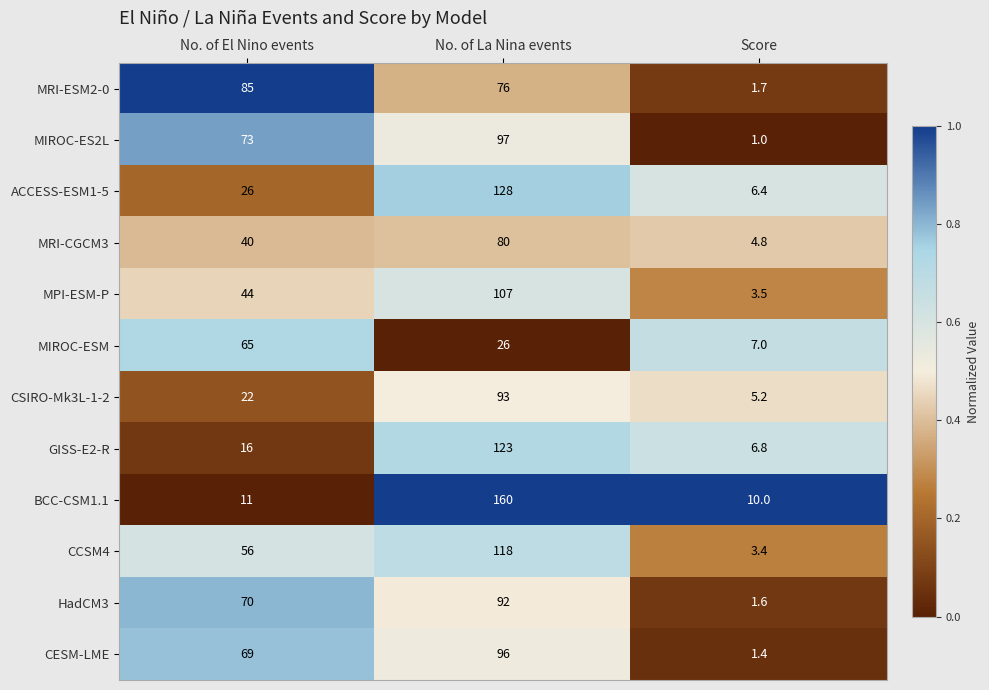

Which series has the largest total across all categories?

BCC-CSM1.1